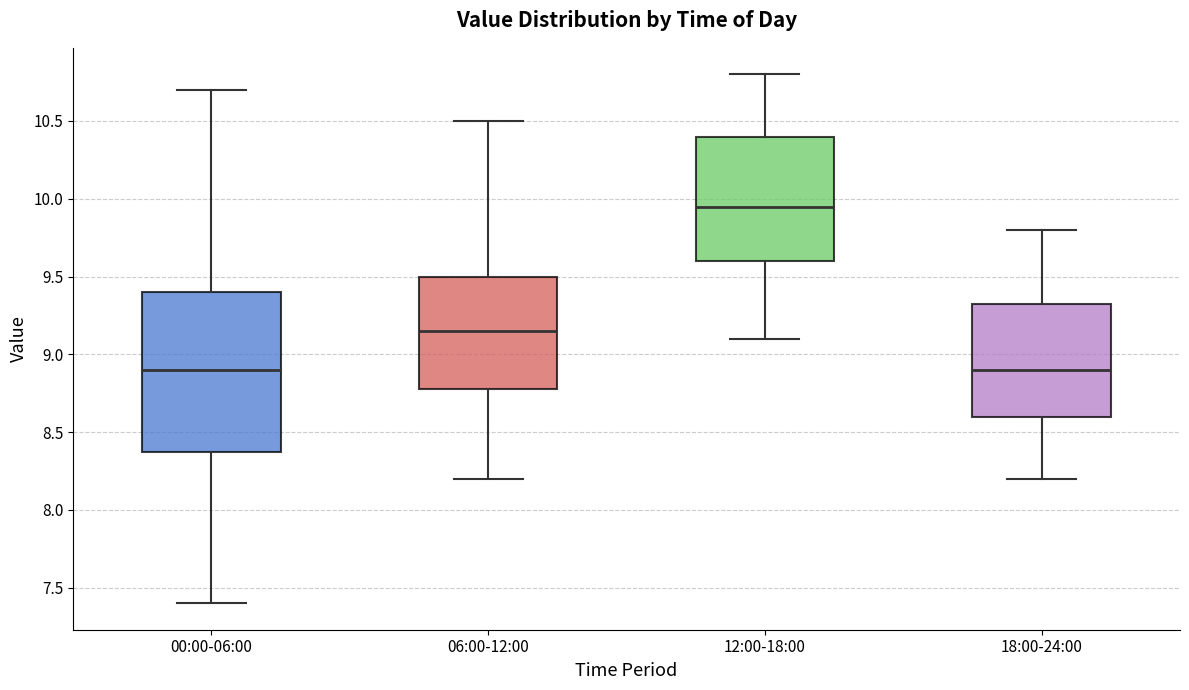

Which box has the highest median line?

12:00-18:00